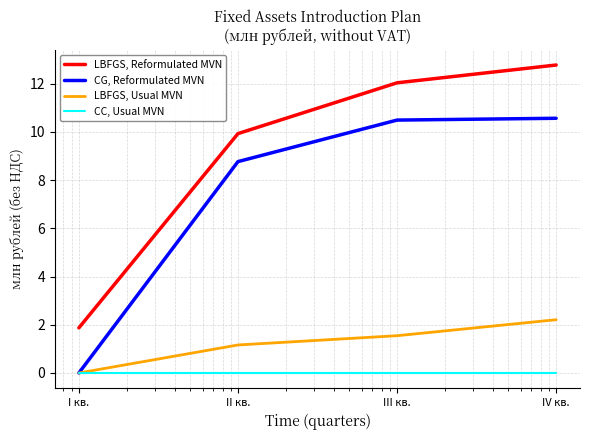

What is the difference between the second highest and second lowest values in the CG, Reformulated MVN series?

1.7